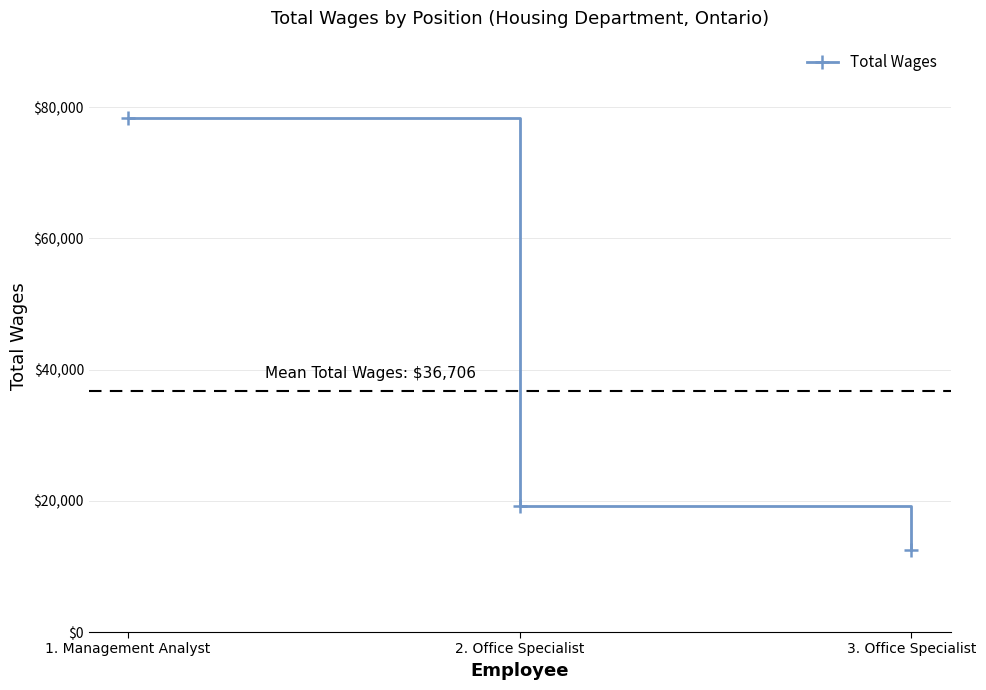

Which category has the highest value across all series?

1. Management Analyst